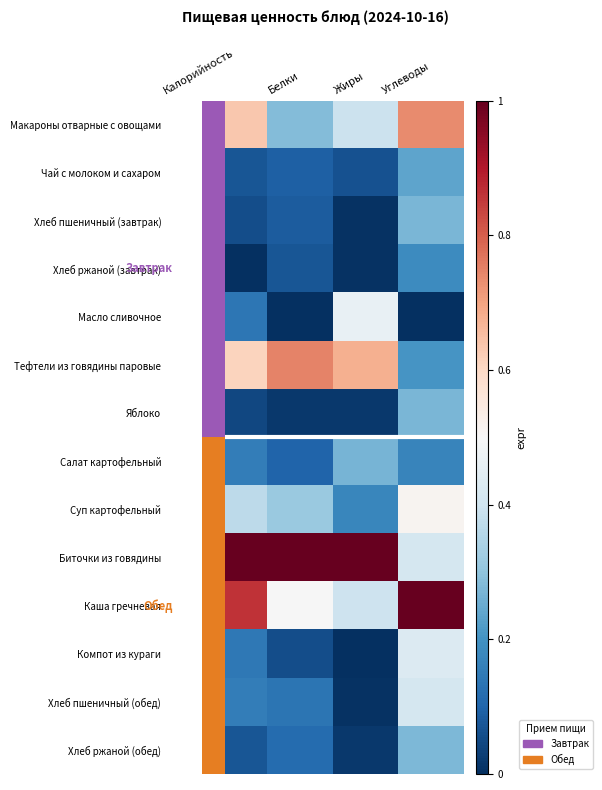

What is the sum of all Хлеб пшеничный (обед) values?

0.7